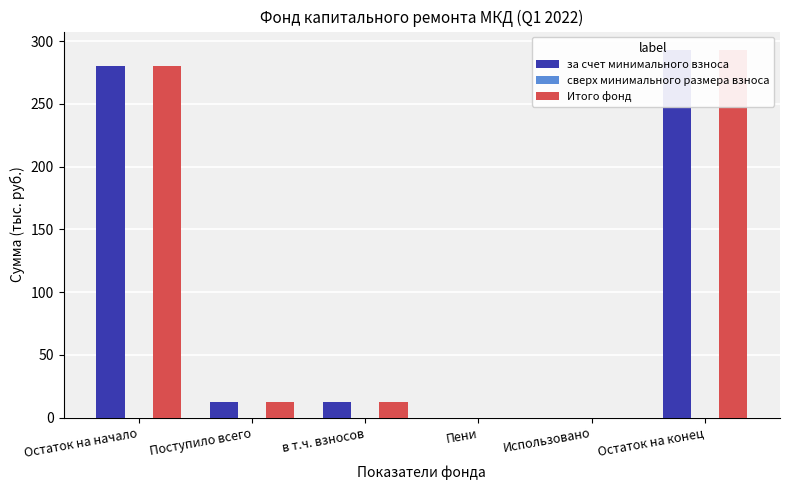

Is it true that Итого фонд equals 12.7 at в т.ч. взносов?

True